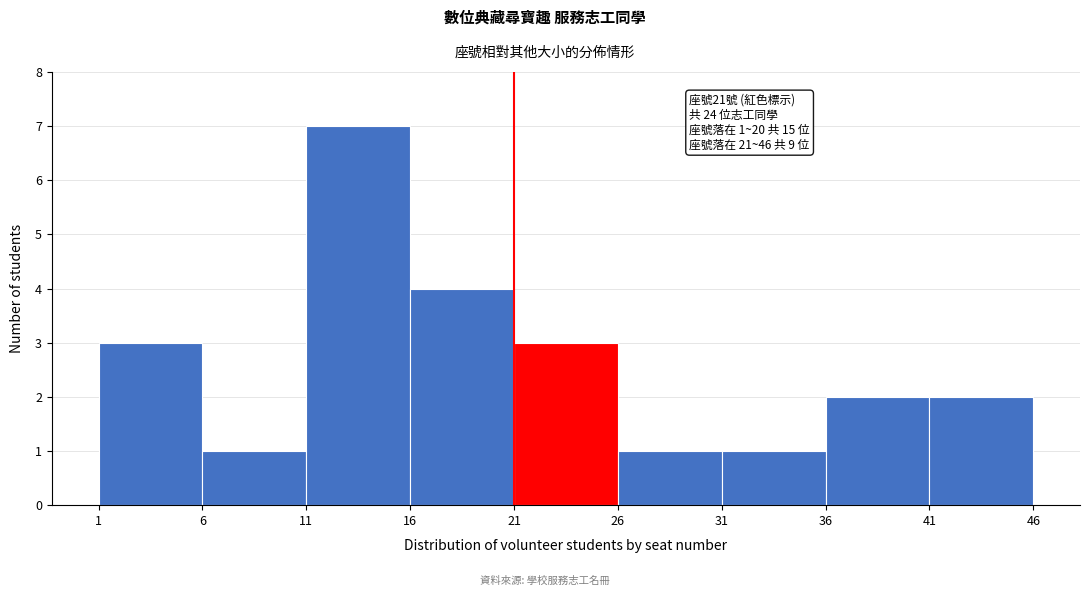

Which range on the x-axis has the tallest bar?

11 to 16